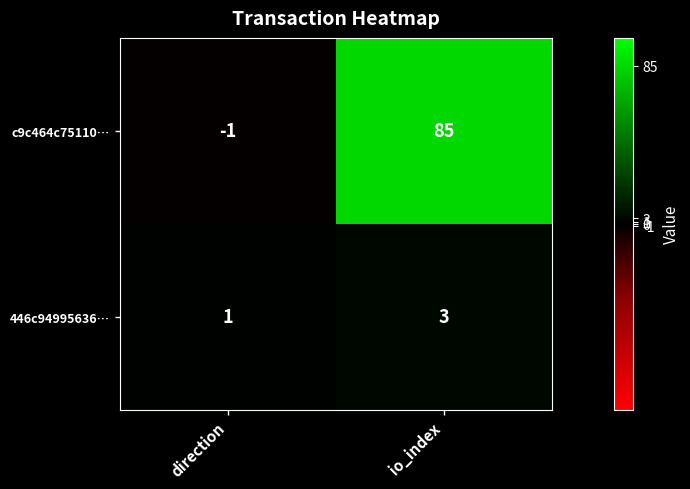

What is the difference between the maximum and minimum values in the c9c464c75110… series?

86